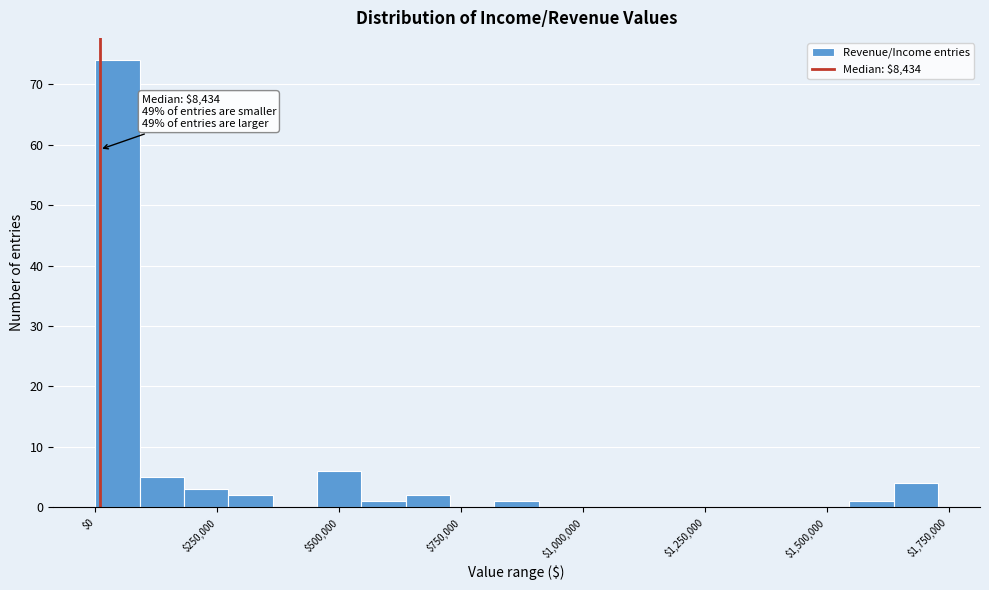

Around what value on the x-axis is the tallest bar? Give the approximate position of its centre, as read against the axis.

50000